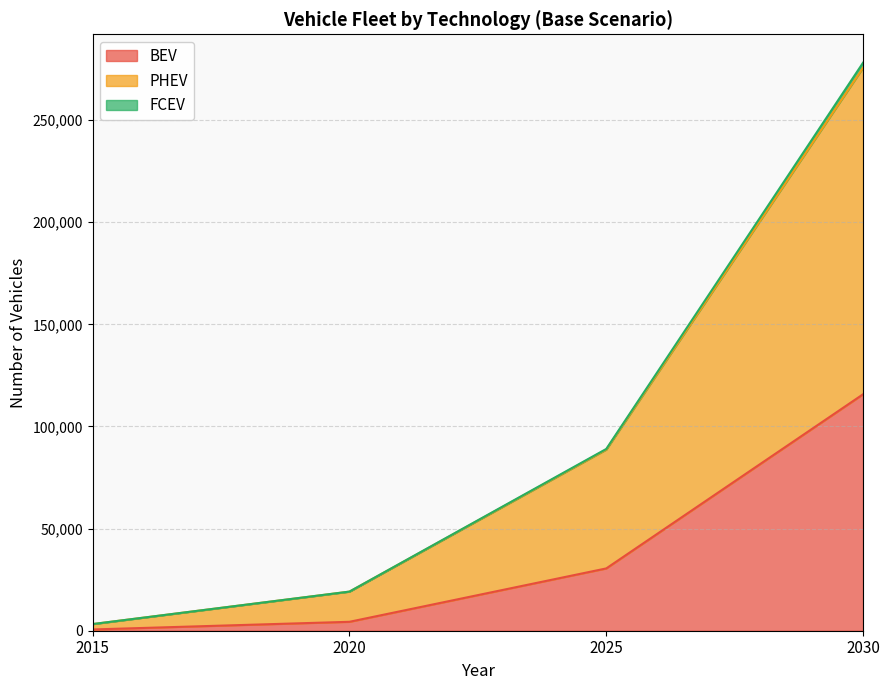

At how many categories does at least one series exceed 194287?

1